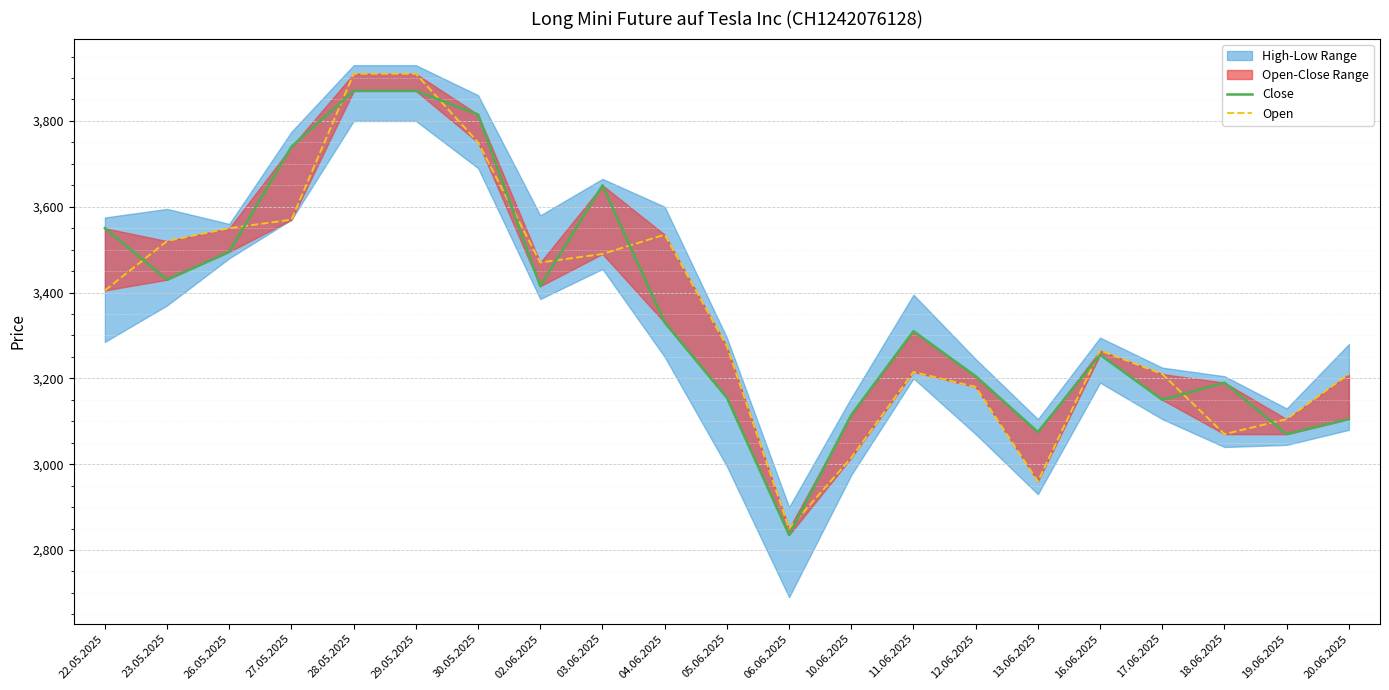

At how many categories does at least one series exceed 2997?

20